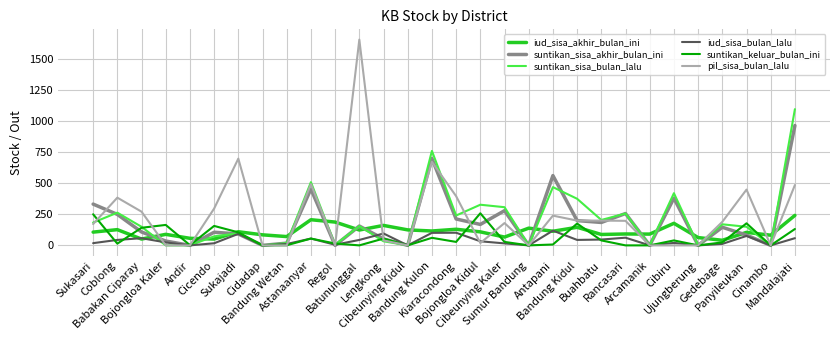

True or false: suntikan_sisa_bulan_lalu has more than 1 points higher than both neighbors.

True